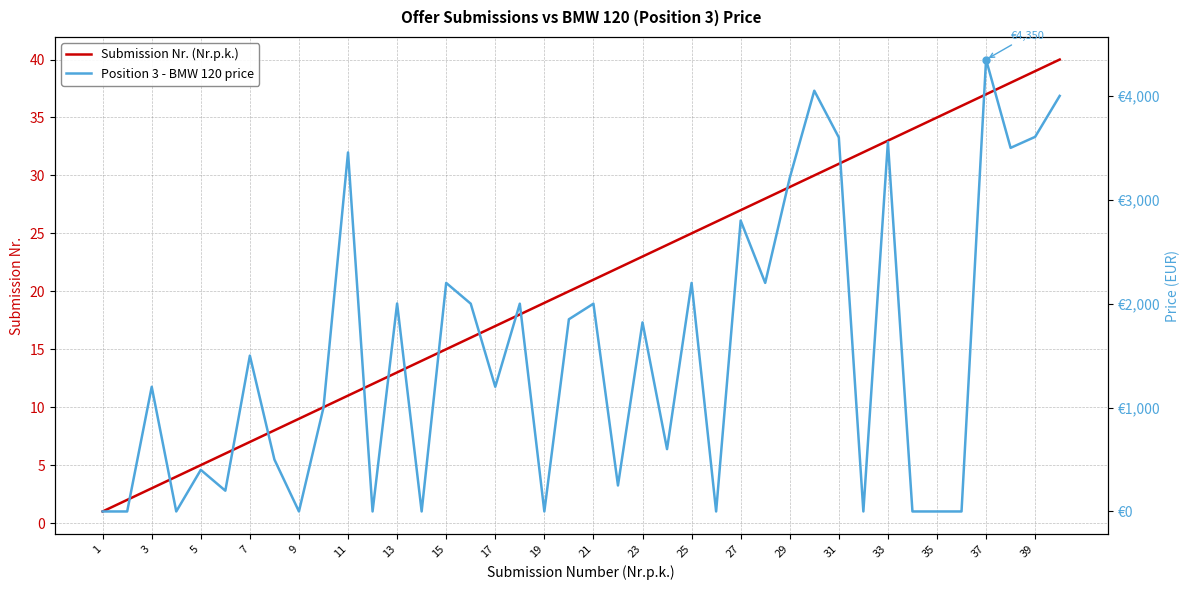

How many categories are shown in the chart?

40